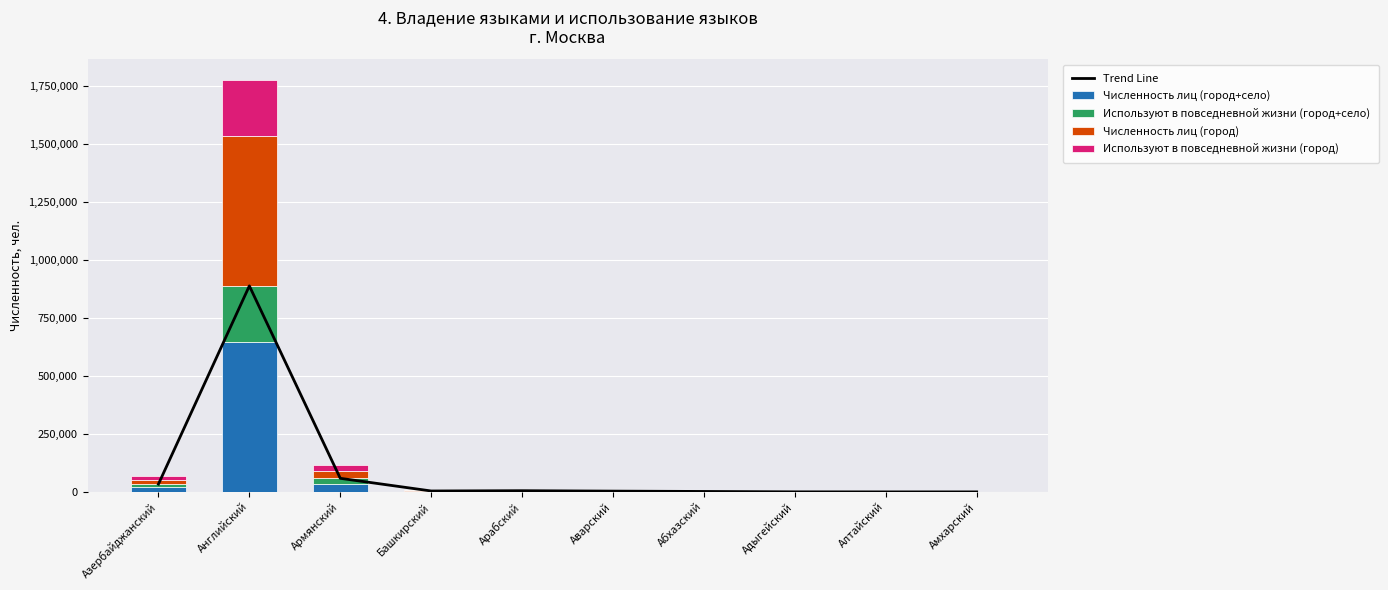

Which series has the widest spread of values?

Trend Line